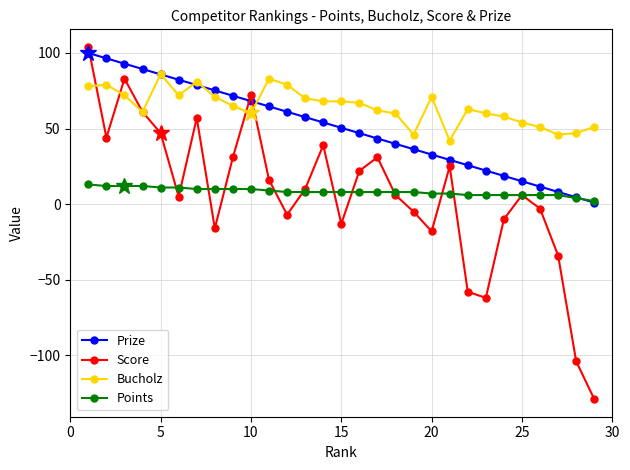

What is the value of the Prize point at the 14th from the left?

54.0